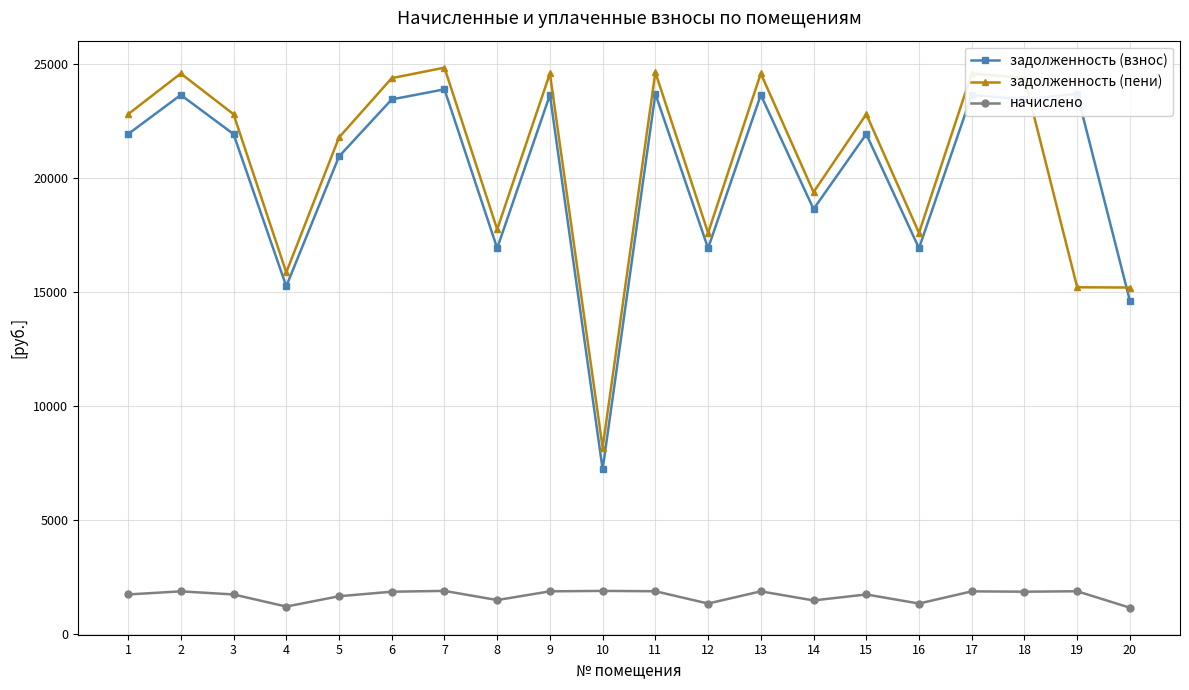

True or false: задолженность (взнос) and начислено cross at least once.

False